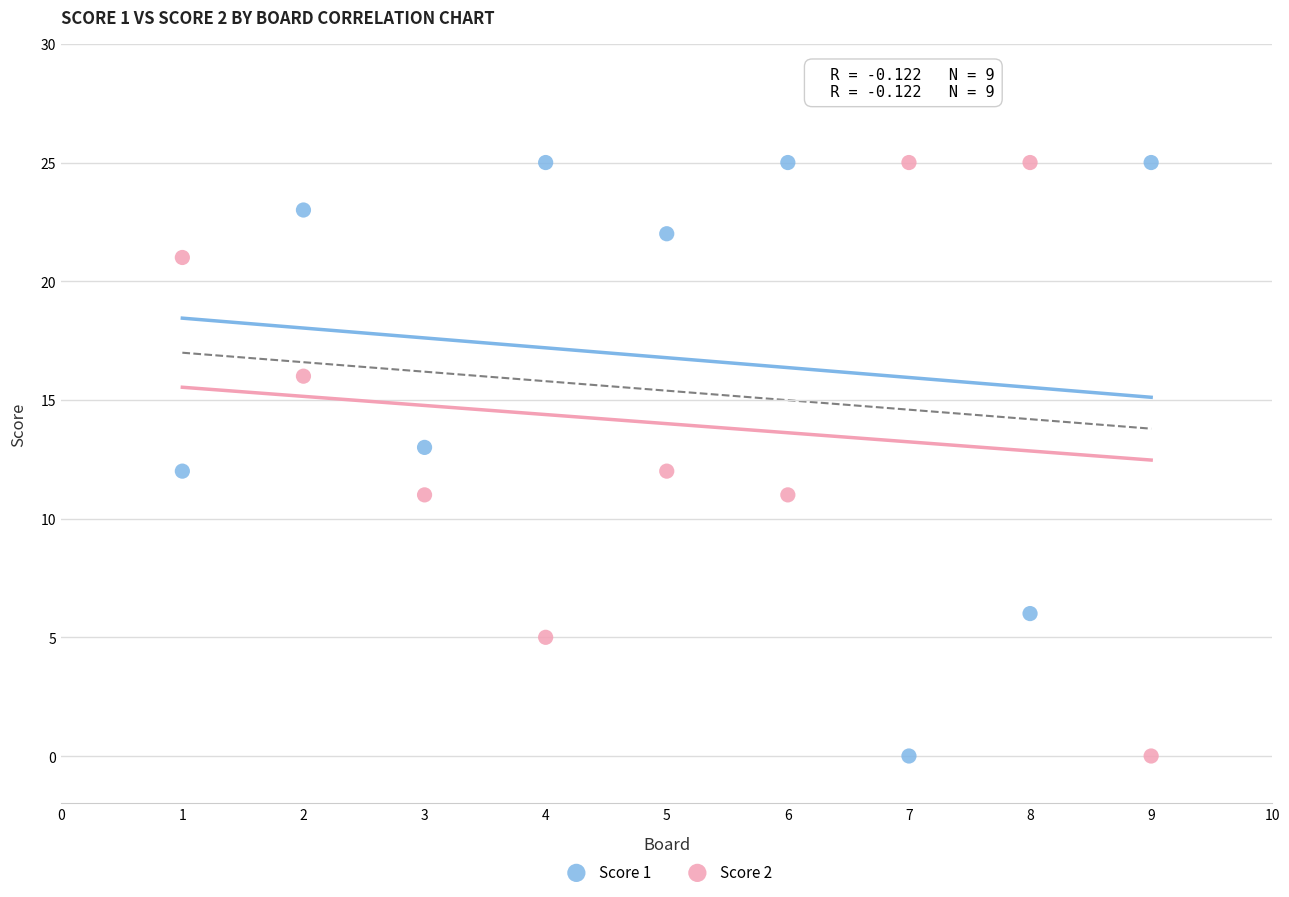

What is the X range (max minus min) for the scatter plot?

8